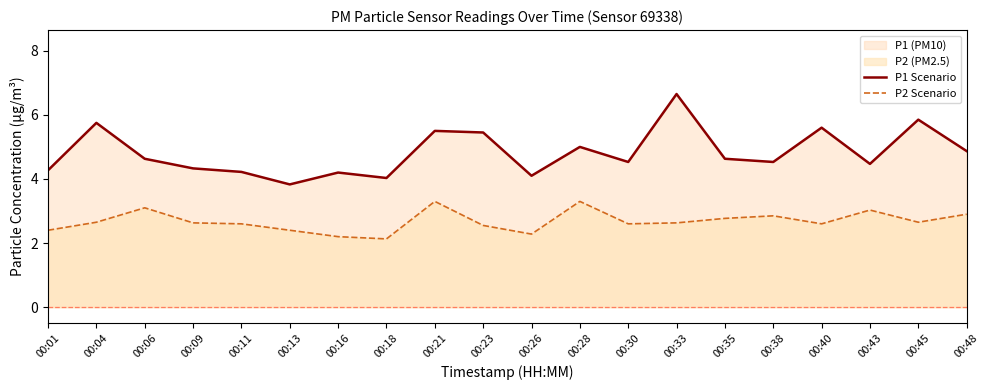

True or false: P1 Scenario has a value of 4.6 at 00:06.

True